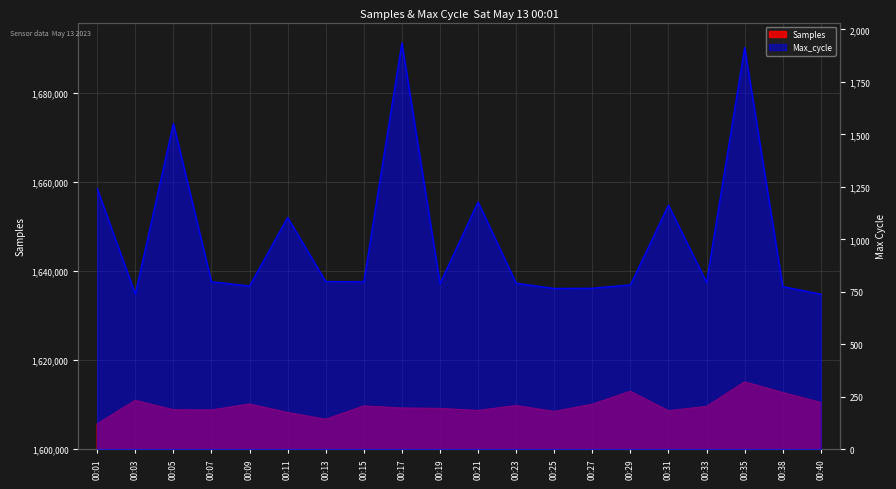

How many data points in Samples are above 1609596?

9